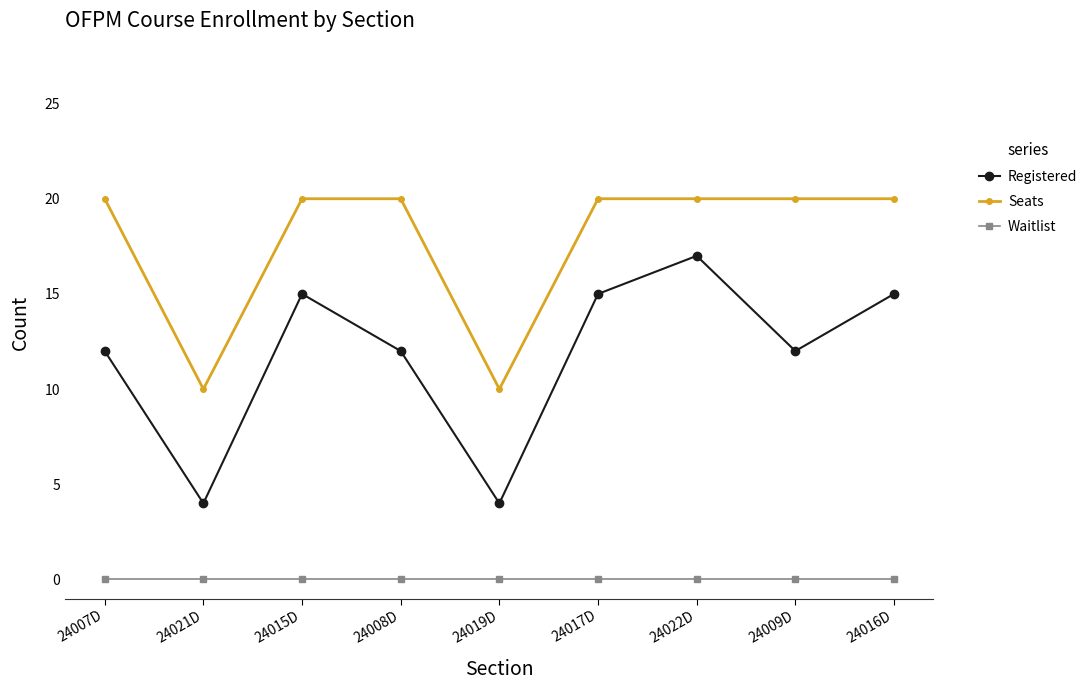

What are all the series names shown in the legend?

Registered, Seats, Waitlist